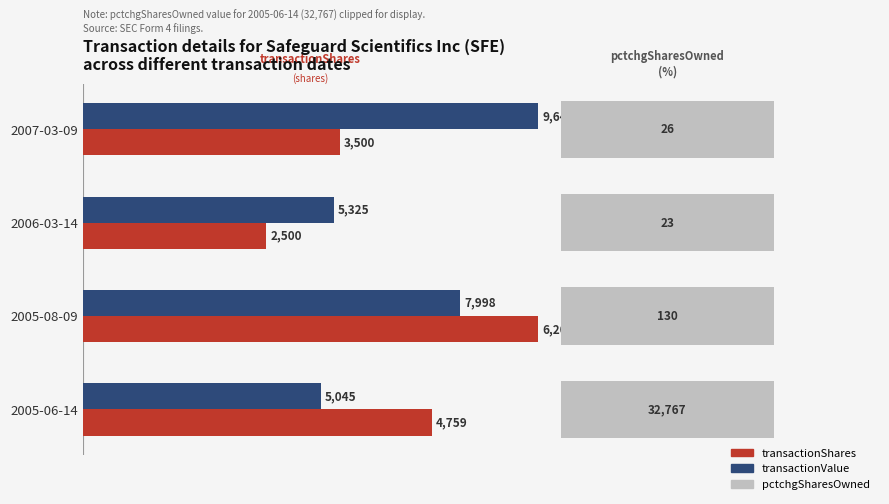

Which series changed the most between 2007-03-09 and 2005-08-09?

transactionShares